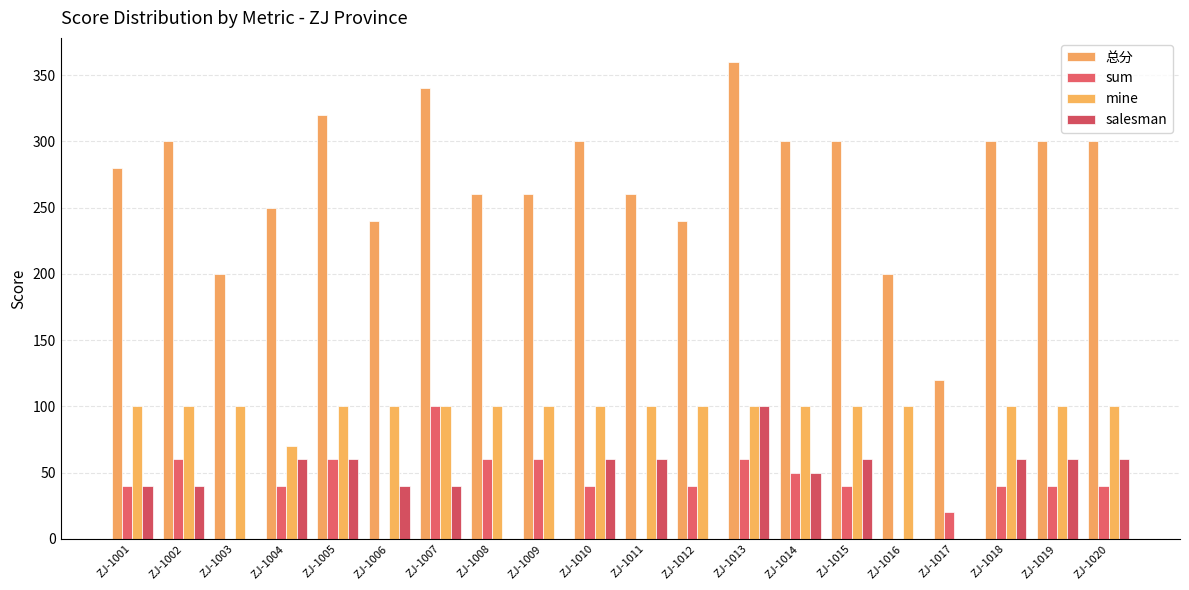

What is the difference between the maximum and minimum values in the salesman series?

100